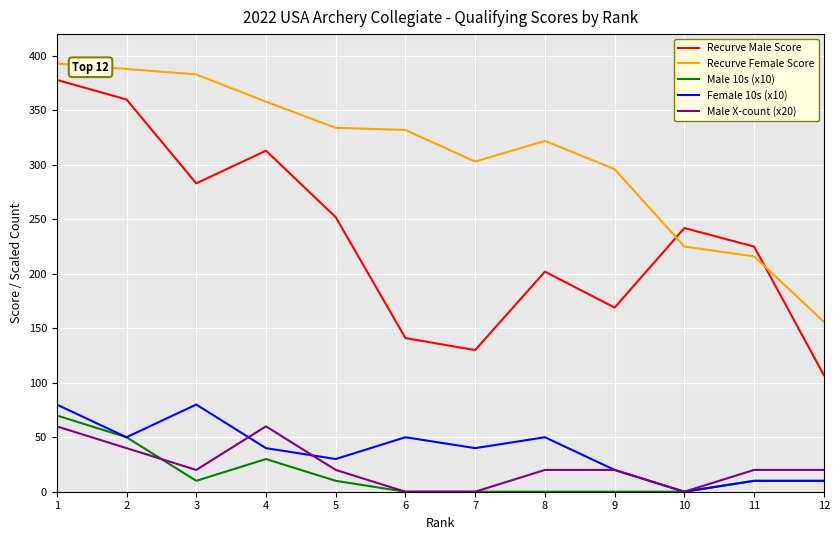

The value of Recurve Male Score at 6 is 141. True or false?

True